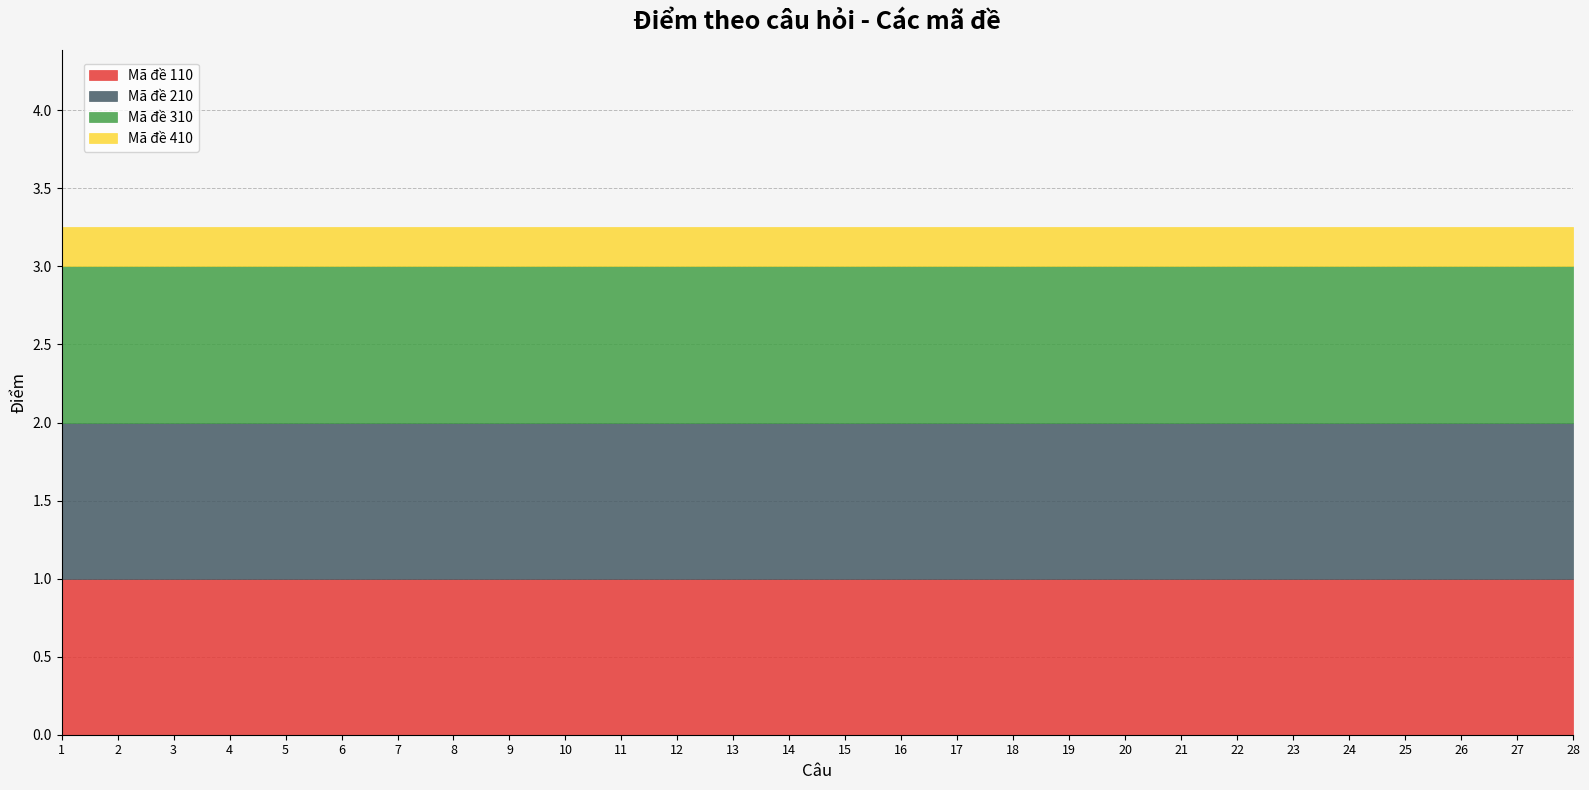

What is the value of the Mã đề 410 point at the 1st from the left?

0.2